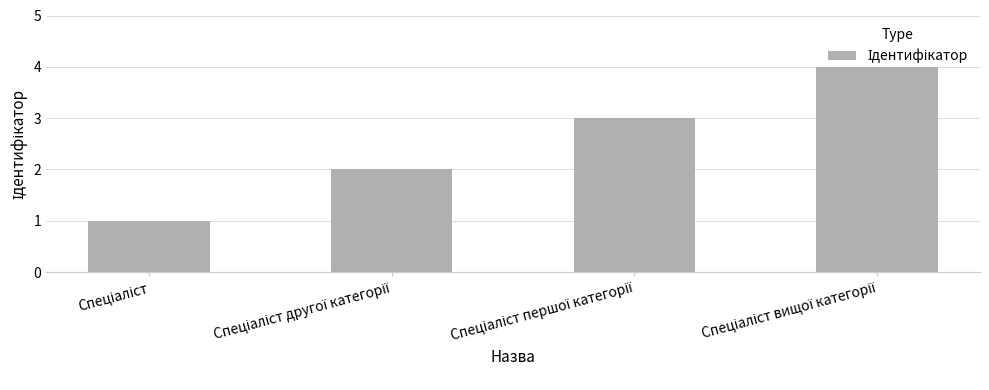

What is the difference between the maximum and minimum values?

3